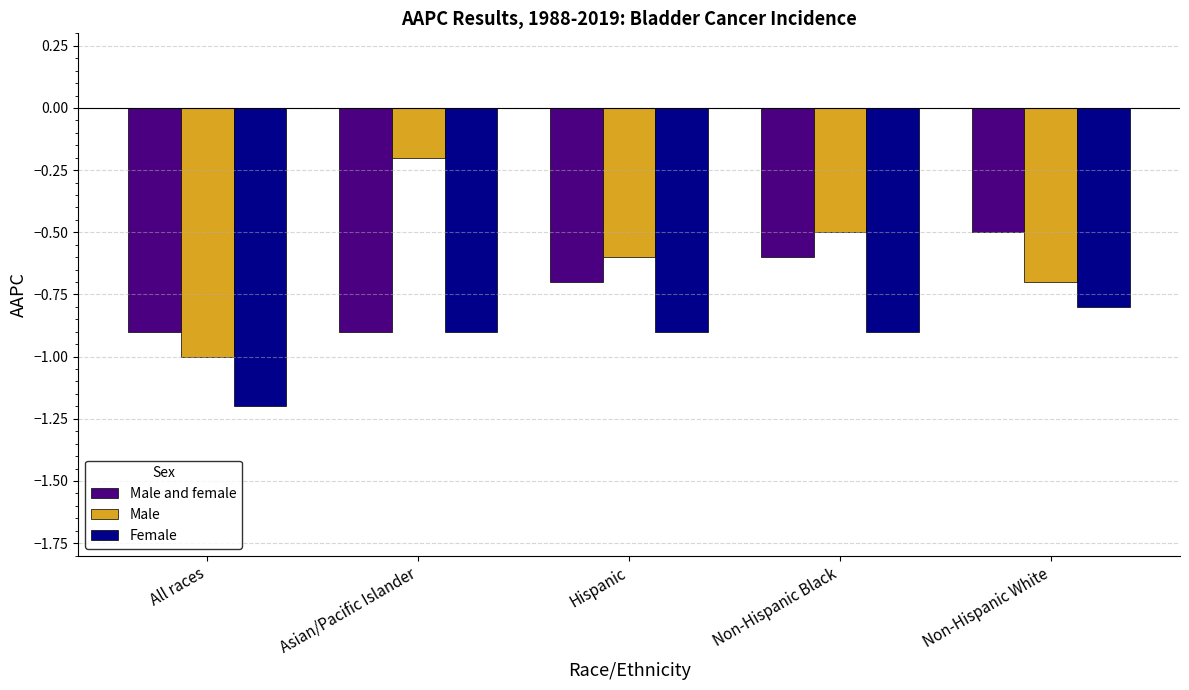

At which label is Male and female closest to 0?

Non-Hispanic White